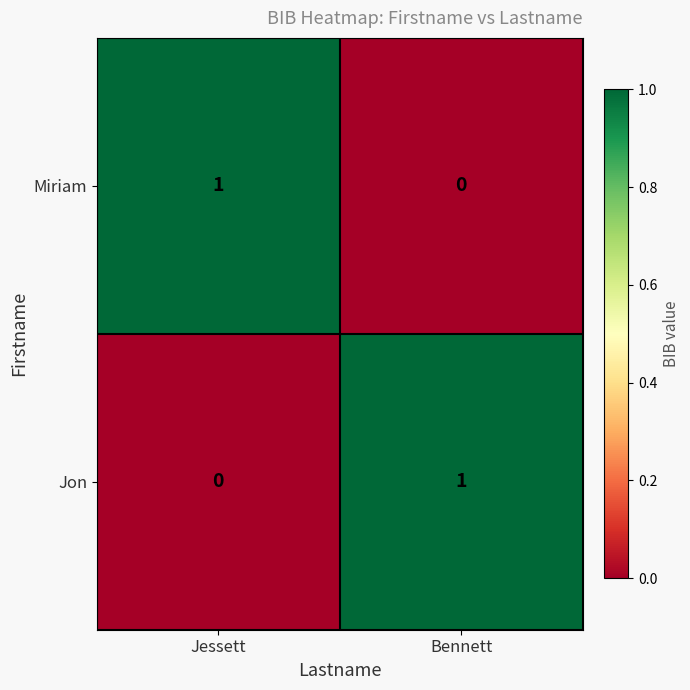

At which label is Jon closest to 0?

Jessett